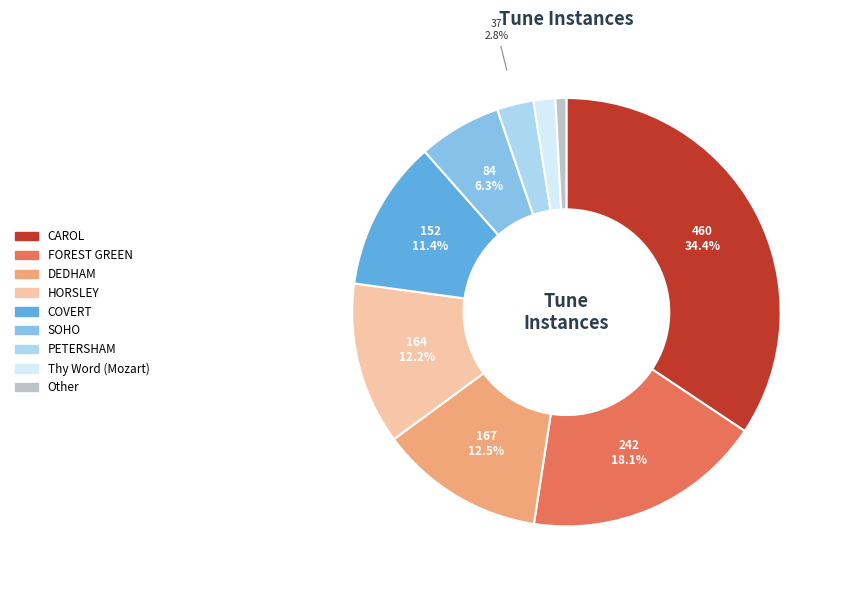

To the nearest percent, what is the difference between the largest and smallest slice percentages?

34%